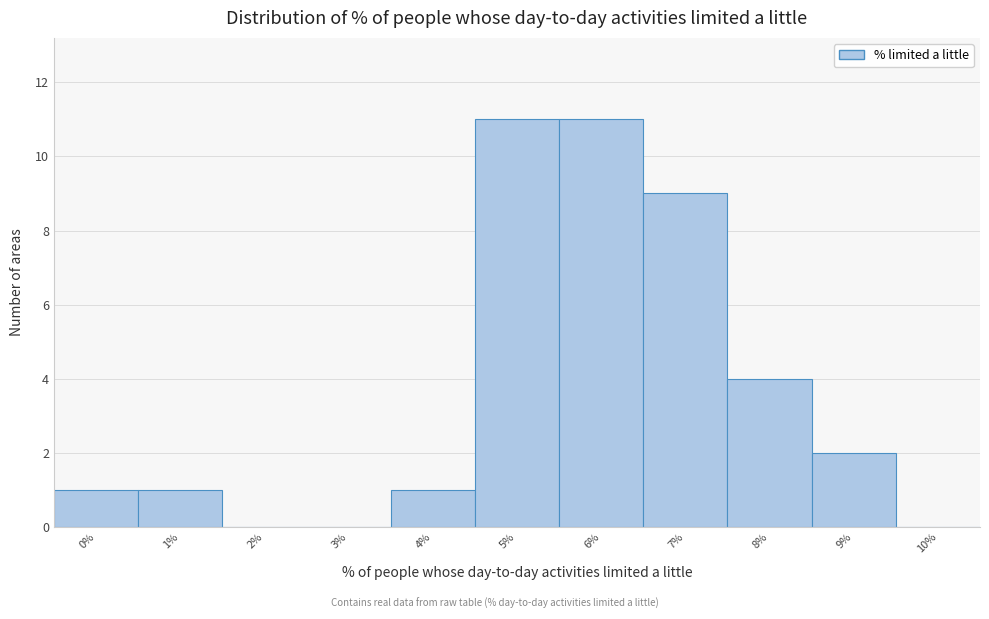

Reading left to right, transcribe all the data shown in this chart.

0%=1	1%=1	2%=0	3%=0	4%=1	5%=11	6%=11	7%=9	8%=4	9%=2	10%=0